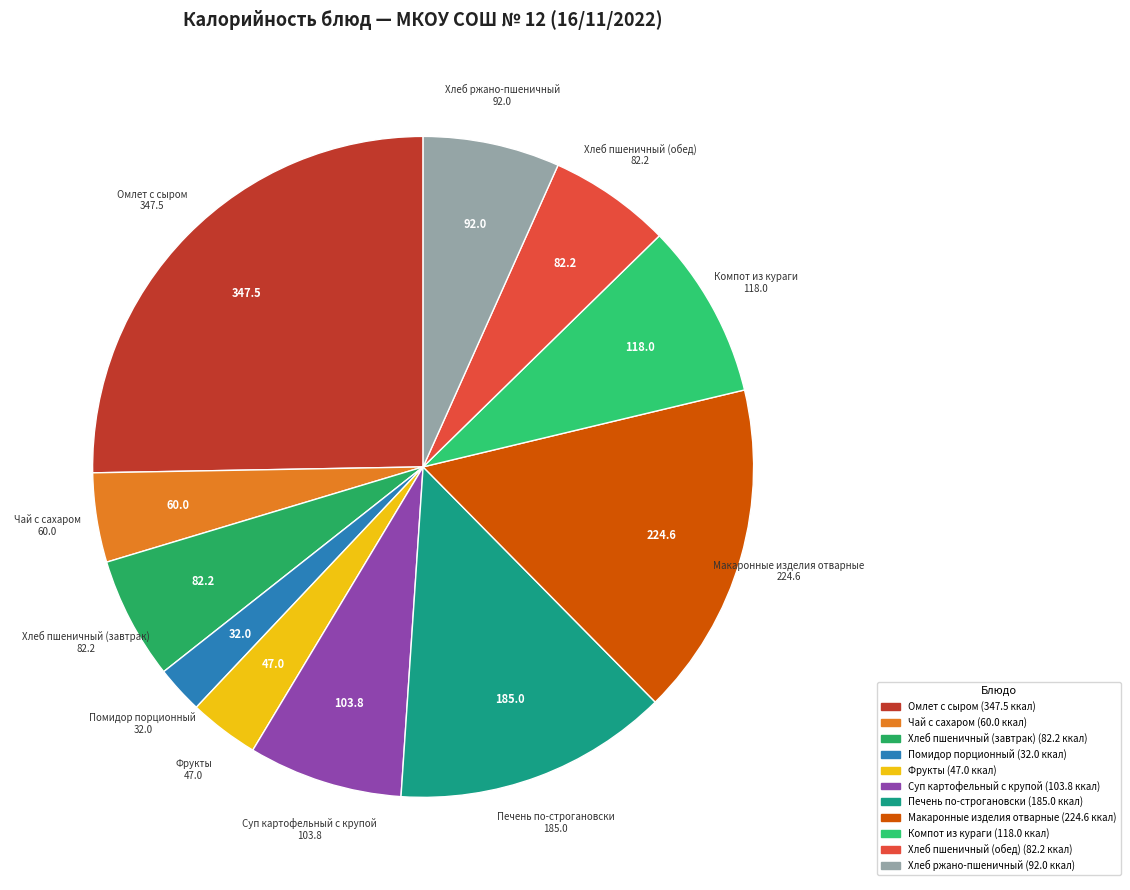

How many slices are in this pie chart?

11